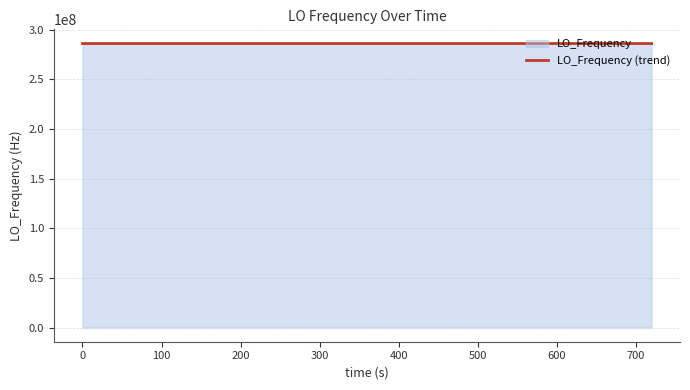

What is the minimum value for LO_Frequency (trend)?

286046147.6